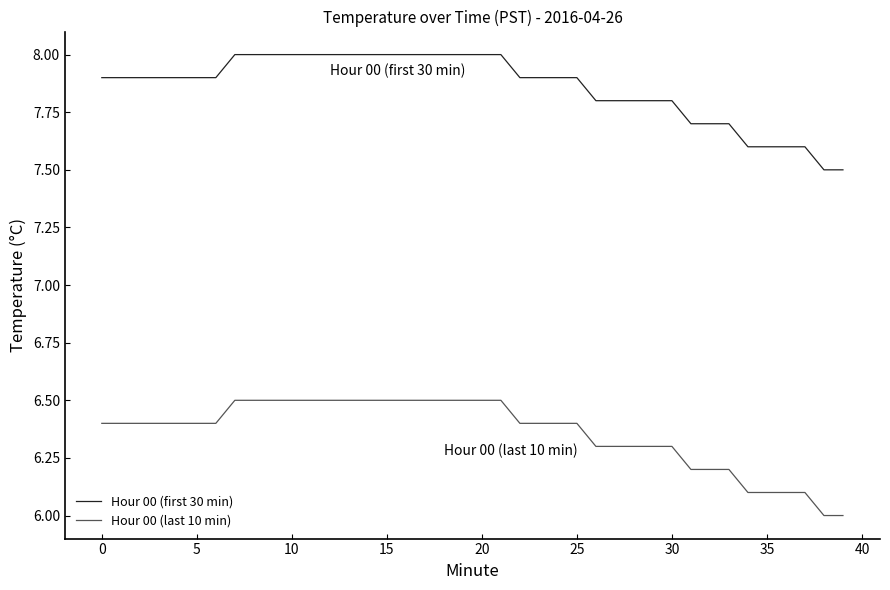

How many lines are shown in the chart?

2